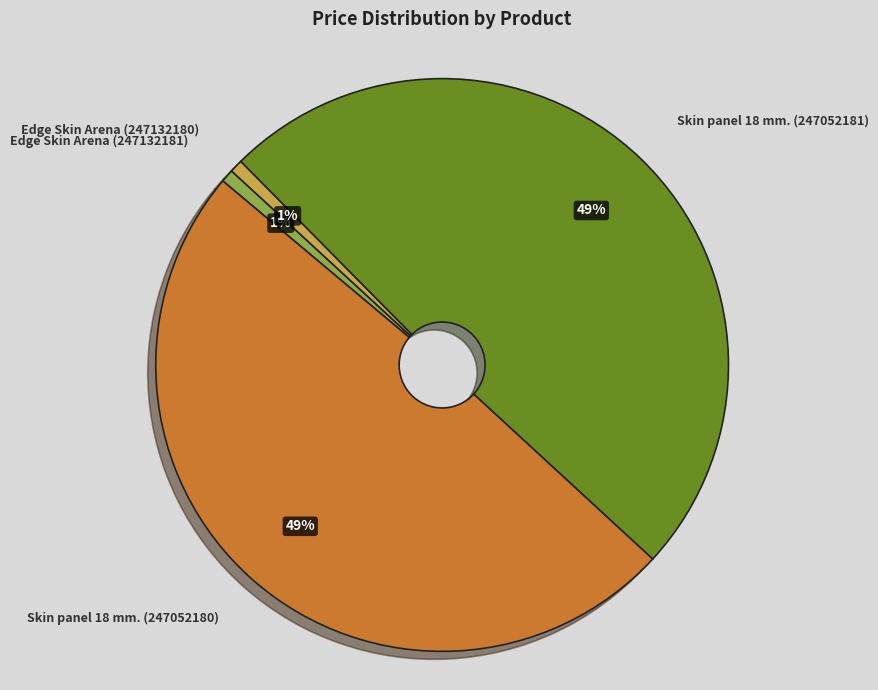

Does Edge Skin Arena (247132181) account for over 50% of the chart?

No